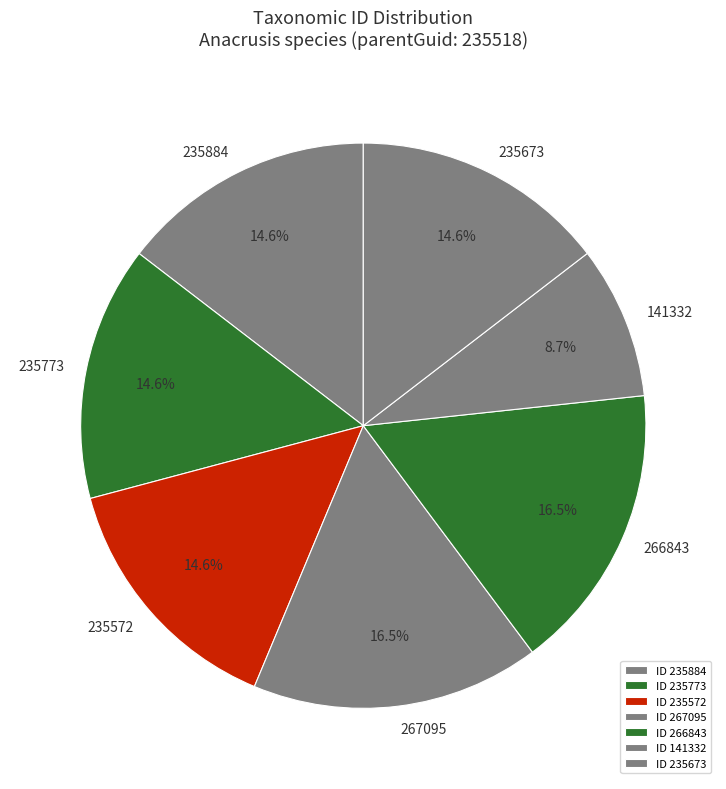

Is there a majority slice in this chart?

No